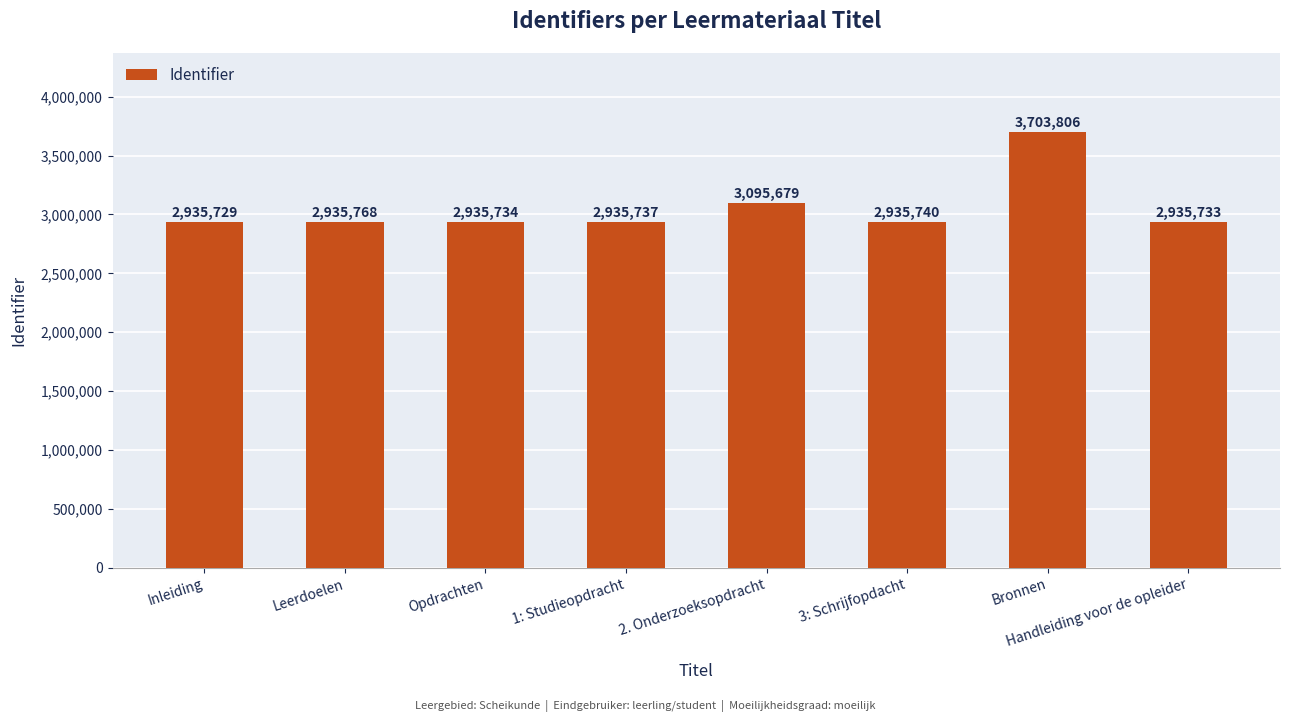

What is the sum of all values?

24413926